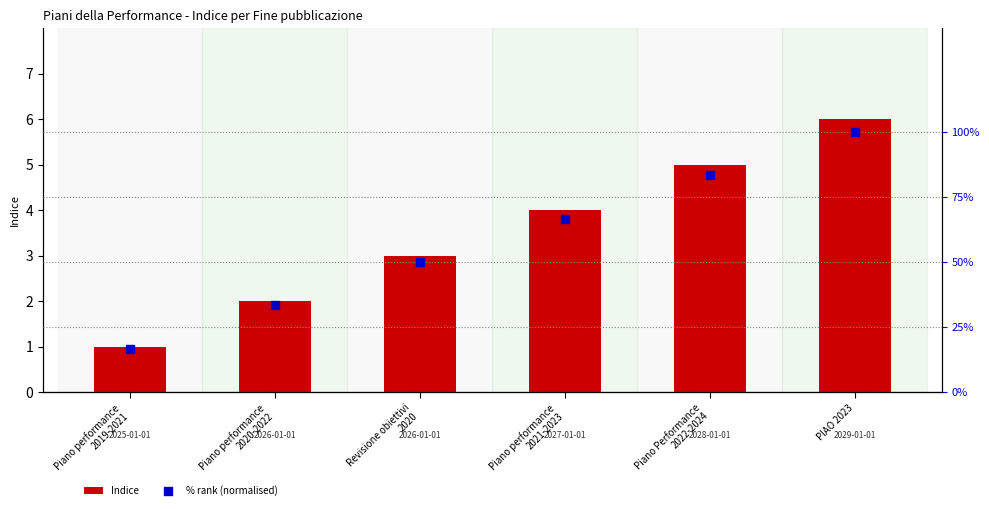

Which series has the largest Y range (max minus min)?

% rank (normalised)